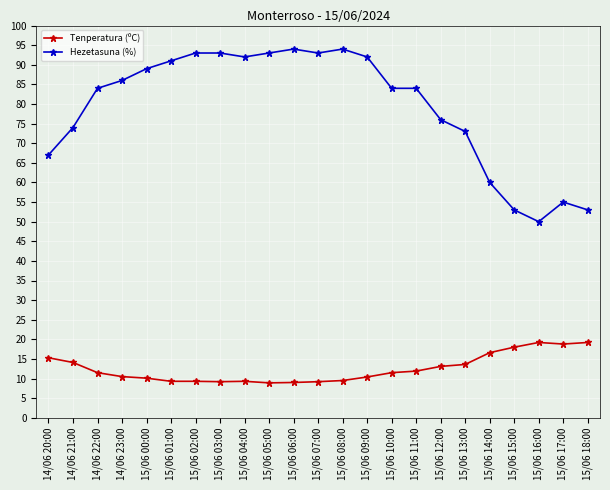

What is the difference between the second highest and second lowest values in the Tenperatura (ºC) series?

10.2